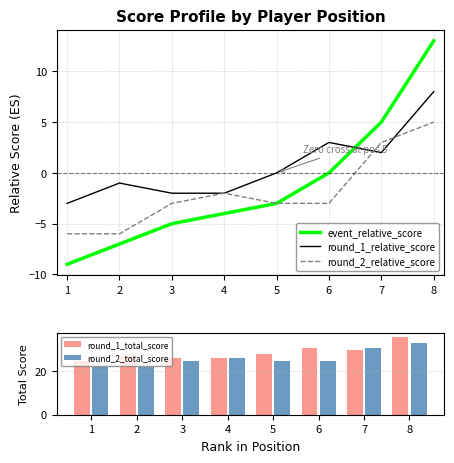

Is the value of round_1_relative_score at 6 greater than the value of event_relative_score at 2?

Yes